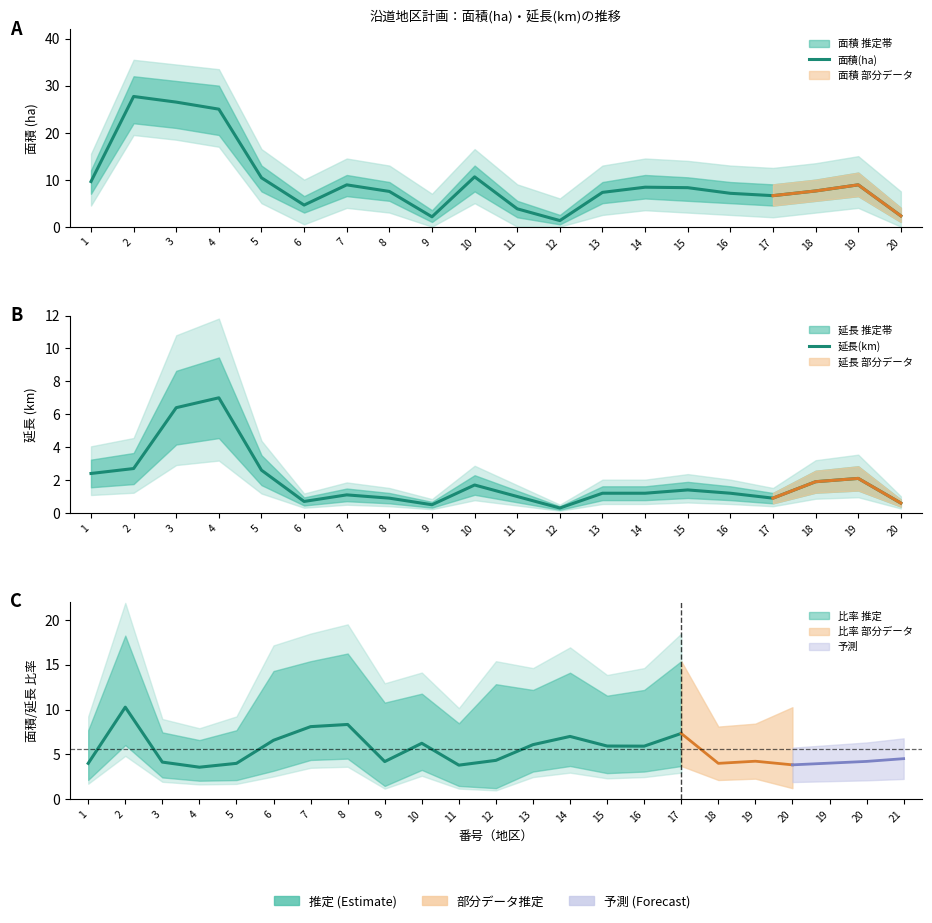

True or false: 延長(km) and 面積(ha) cross at least once.

False